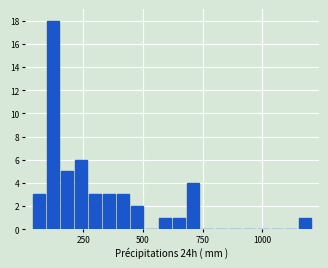

Around what value on the x-axis is the tallest bar? Give the approximate position of its centre, as read against the axis.

100